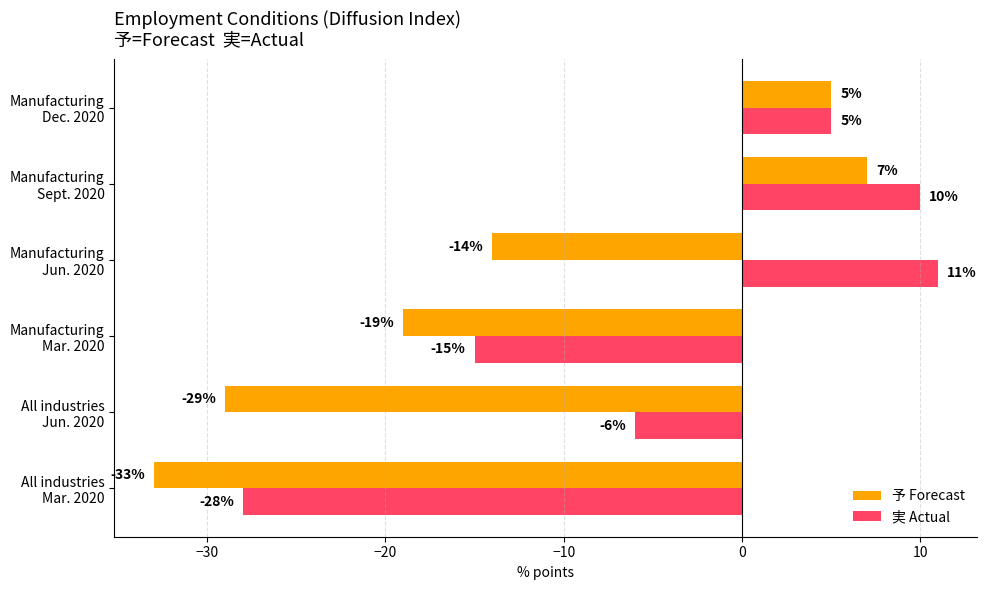

Which category has the lowest value in the 予 Forecast series?

All industries
Mar. 2020